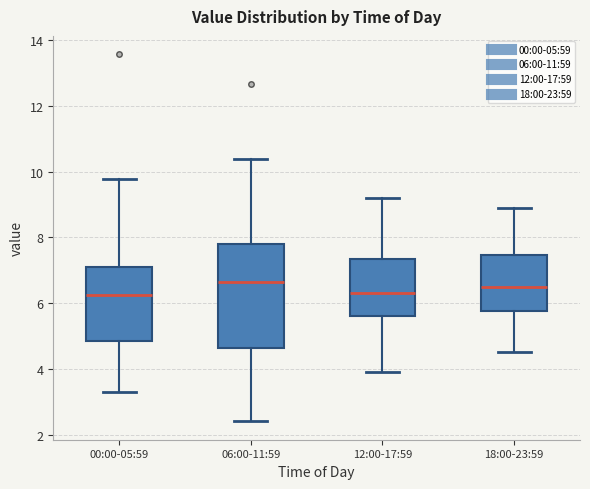

Which box is the tallest, from its lower edge to its upper edge?

06:00-11:59